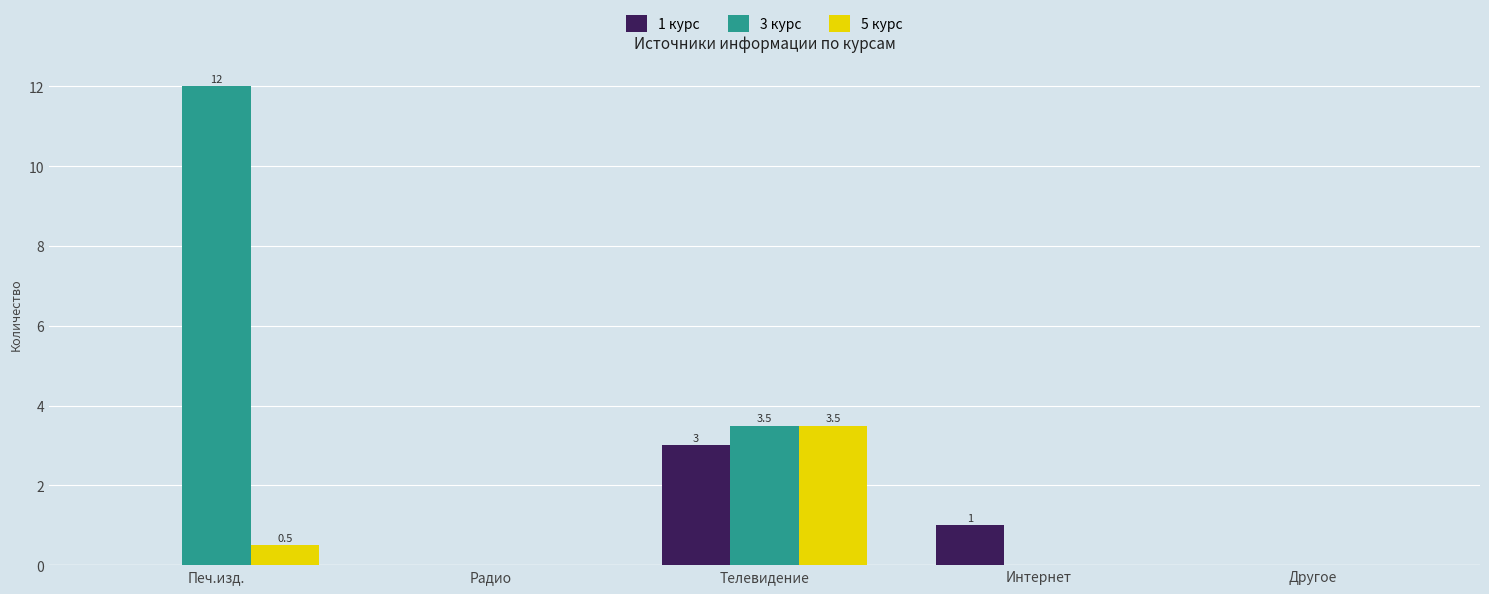

Is it true that 5 курс equals 0.0 at Другое?

True